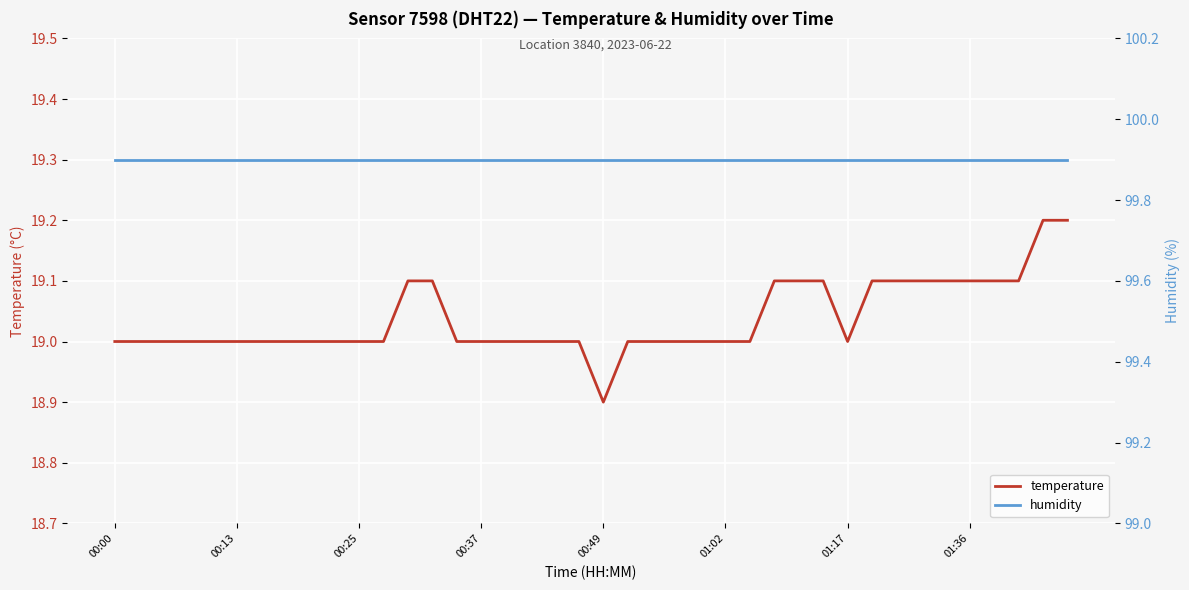

What are all the series names shown in the legend?

temperature, humidity